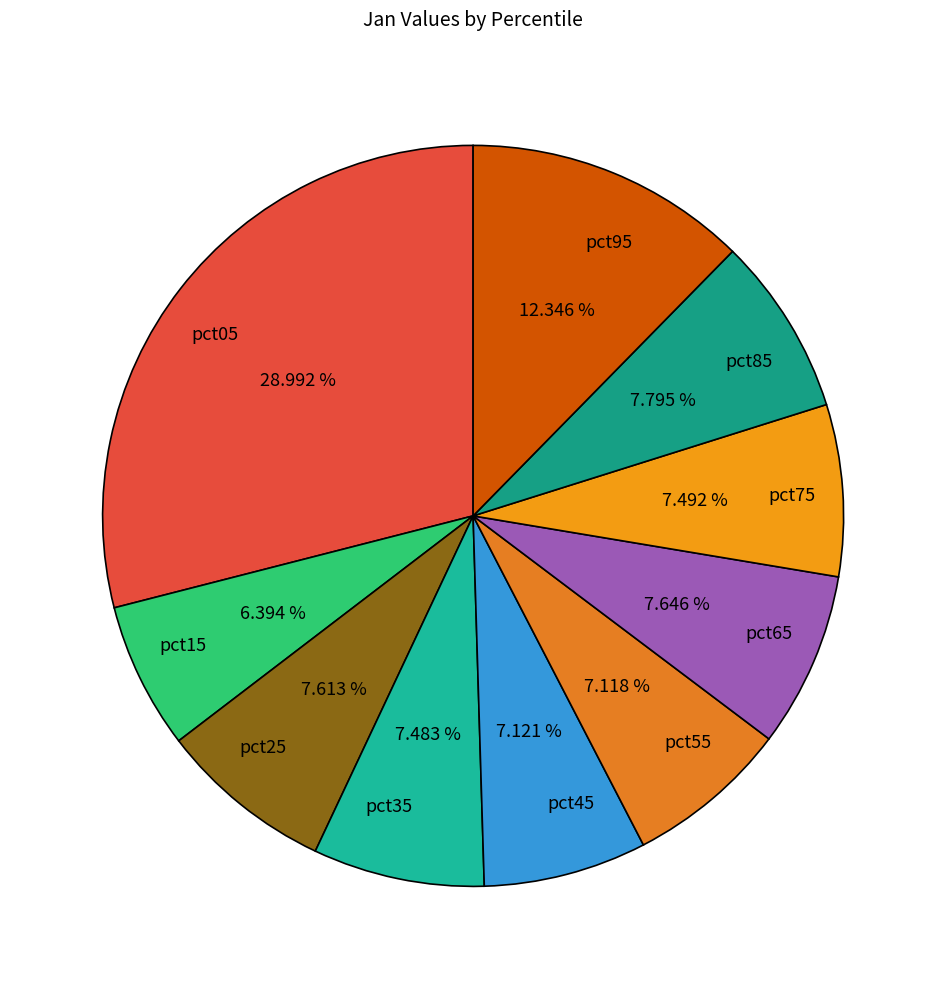

Is there any slice that represents more than half of the pie?

No